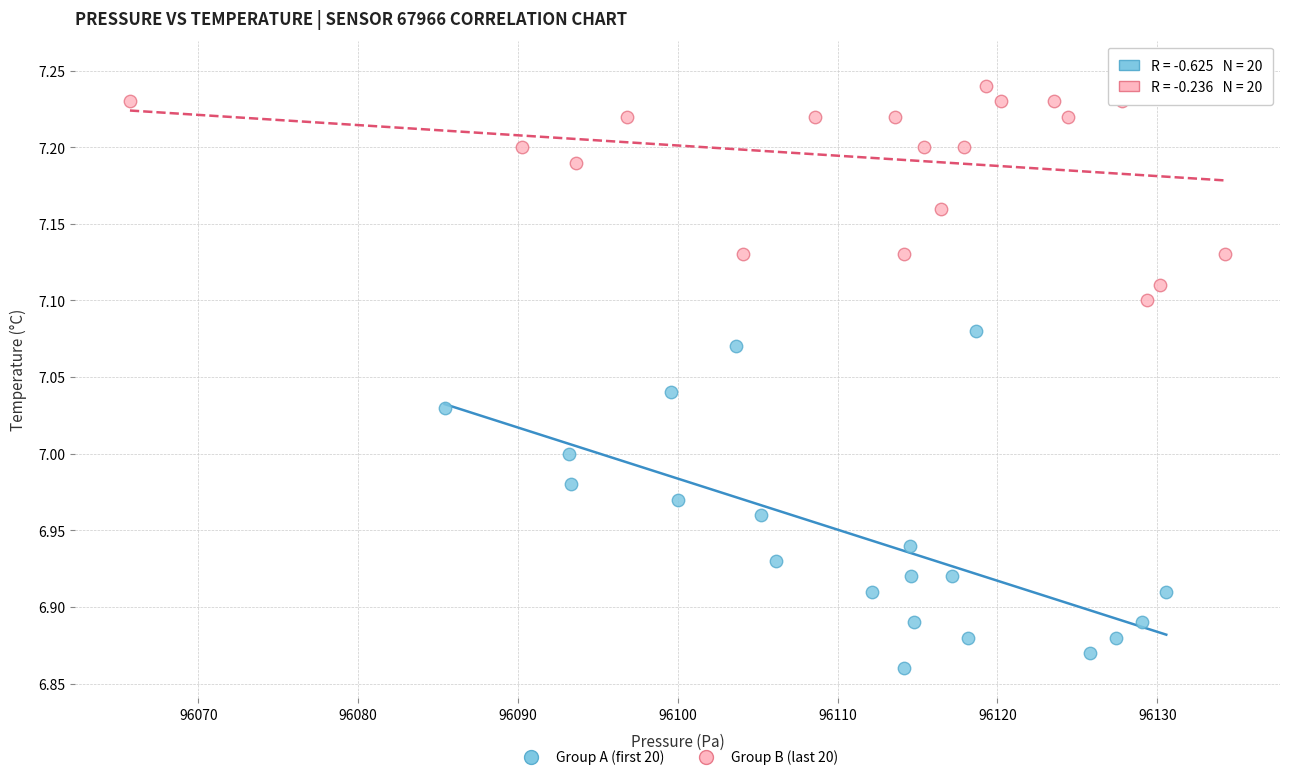

Which series contains the lowest Y value?

Group A (first 20)